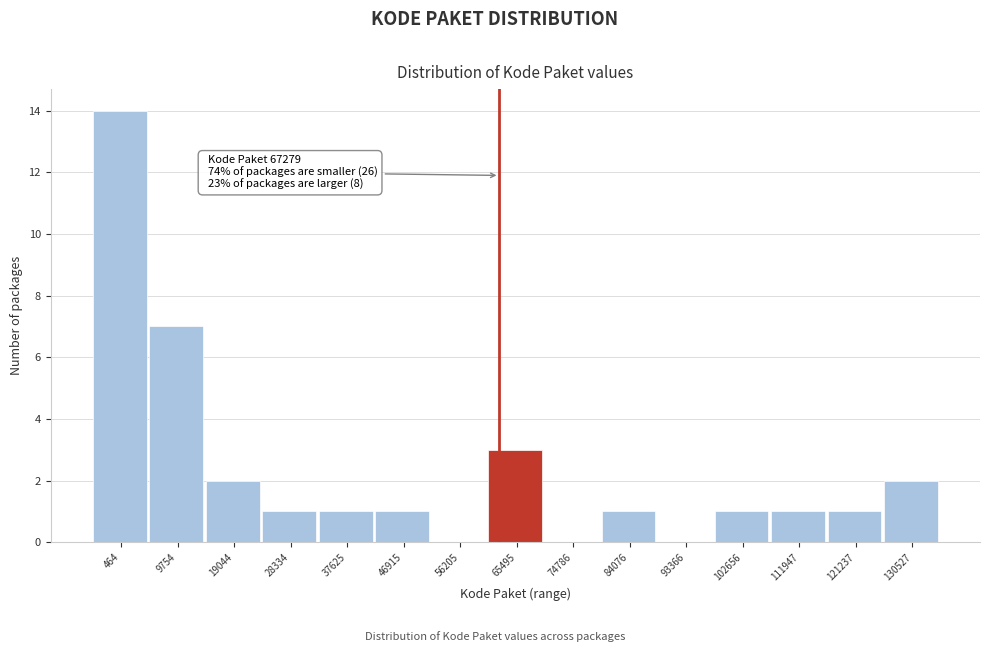

Reading right to left, transcribe all the data shown in this chart.

130527=2	121237=1	111947=1	102656=1	93366=0	84076=1	74786=0	65495=3	56205=0	46915=1	37625=1	28334=1	19044=2	9754=7	464=14